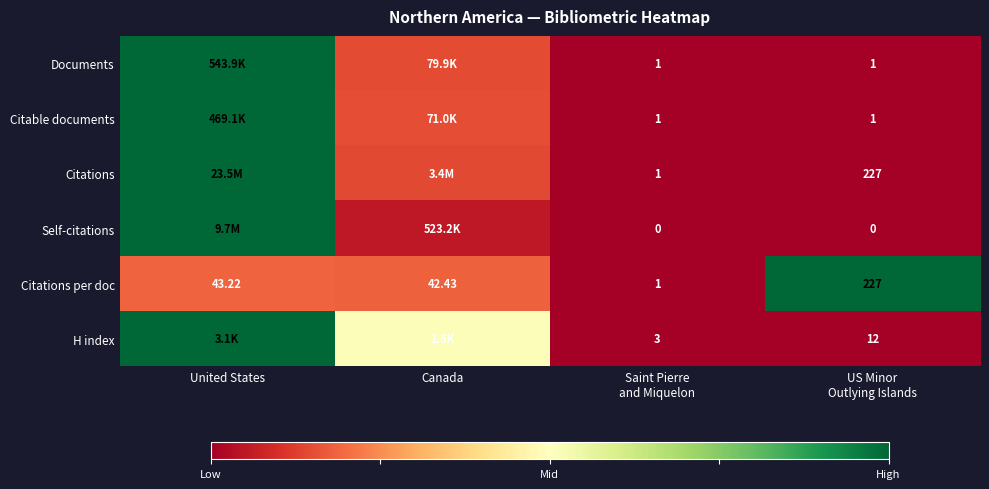

At which category is the sum across all series the highest?

United States